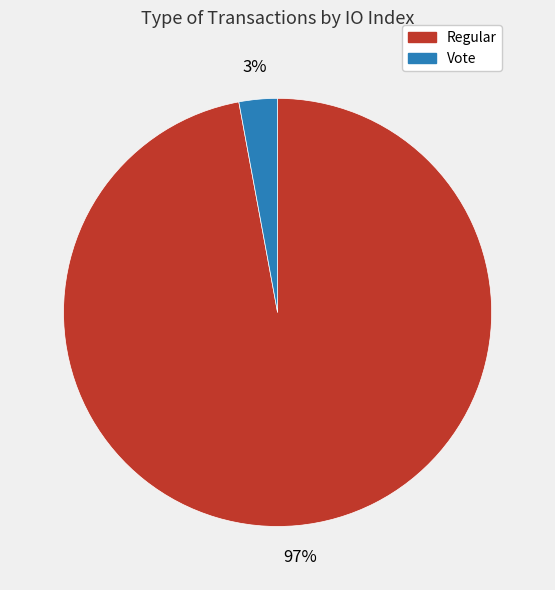

Is there any slice that represents more than half of the pie?

Yes